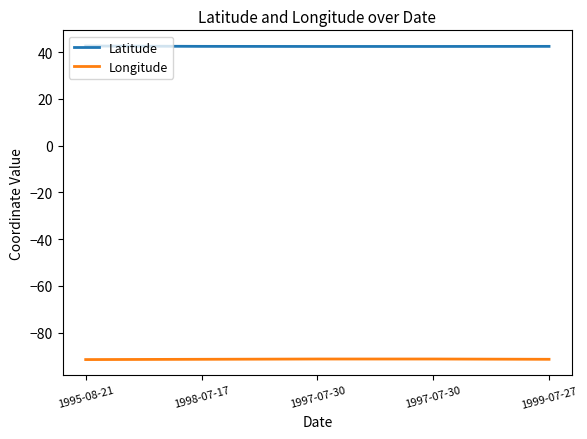

What are all the series names shown in the legend?

Latitude, Longitude